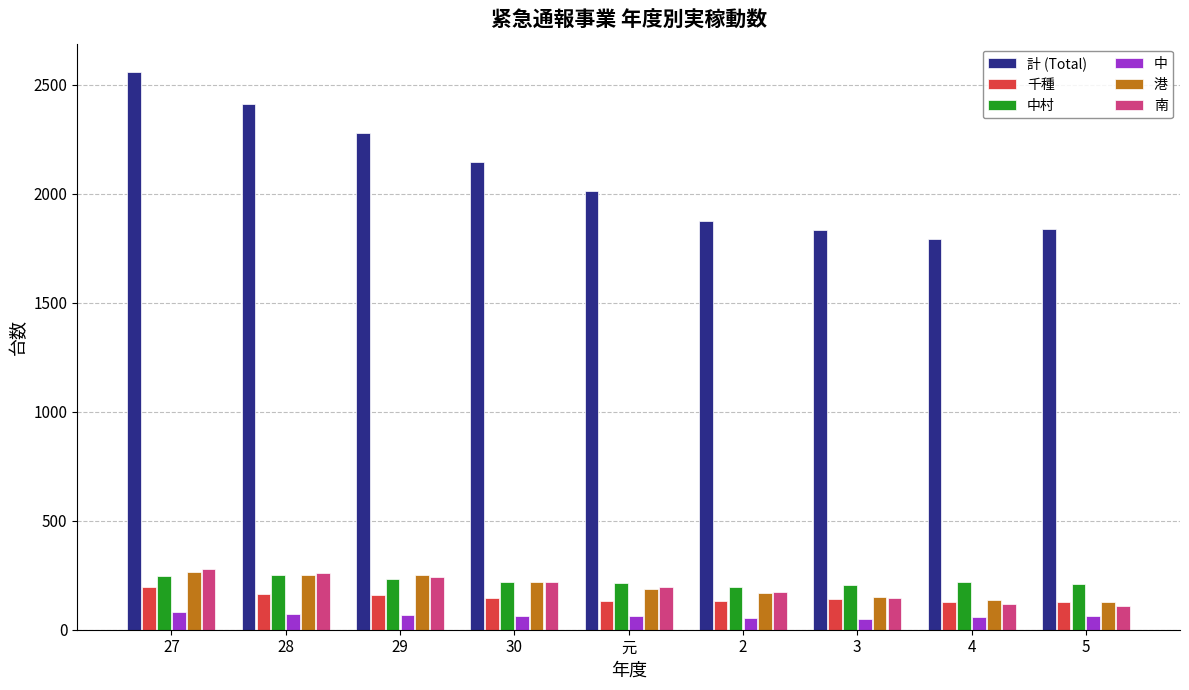

What is the average value of the 港 series?

194